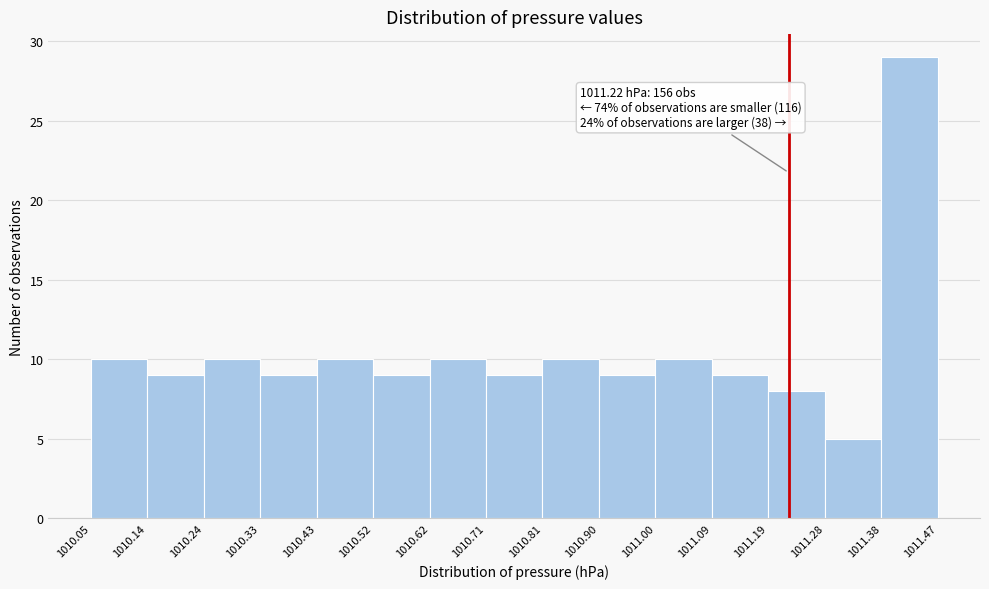

Over which range of the x-axis is the bar tallest?

1011.38 to 1011.47